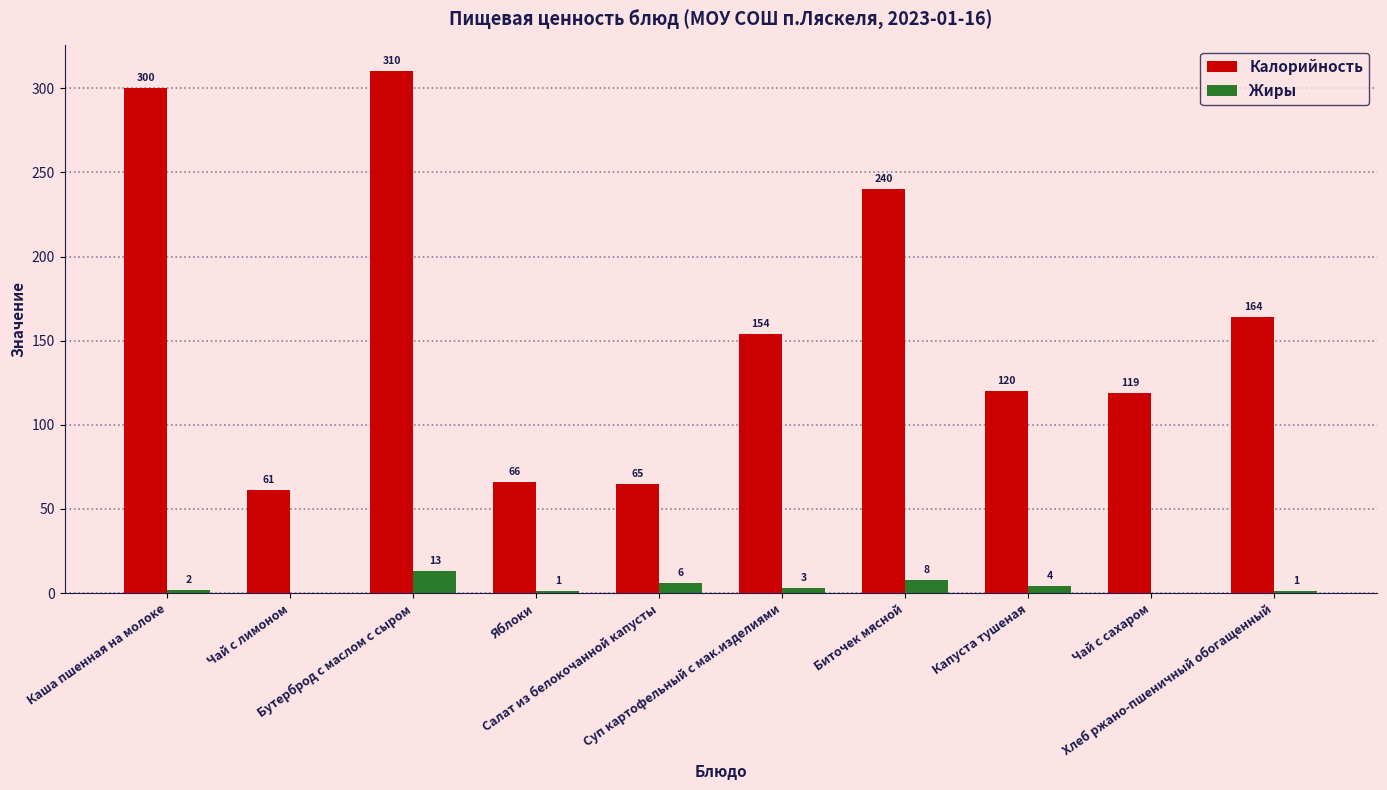

What is the spread (max minus min) of values at Каша пшенная на молоке?

298